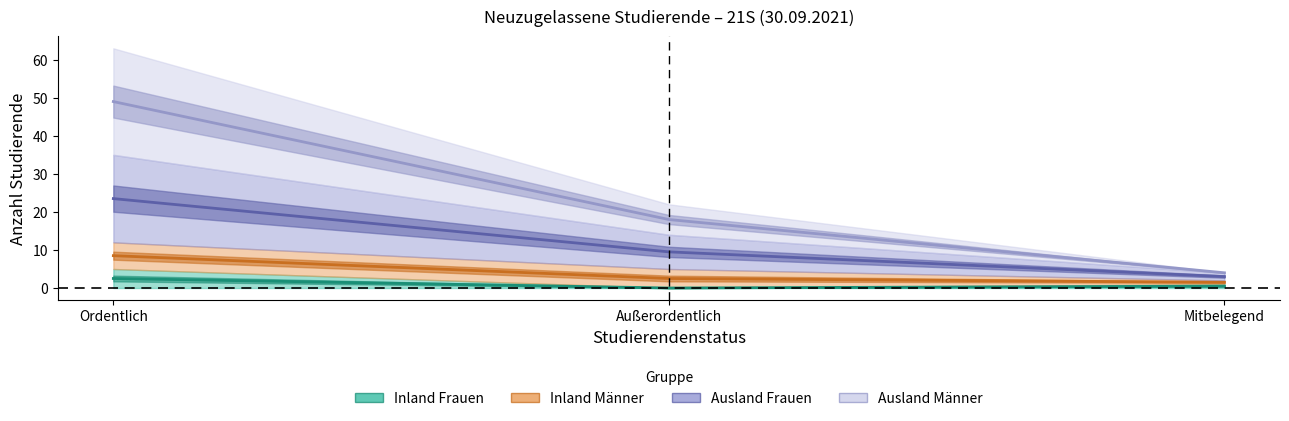

Which has a higher value, Ordentlich or Mitbelegend?

Ordentlich